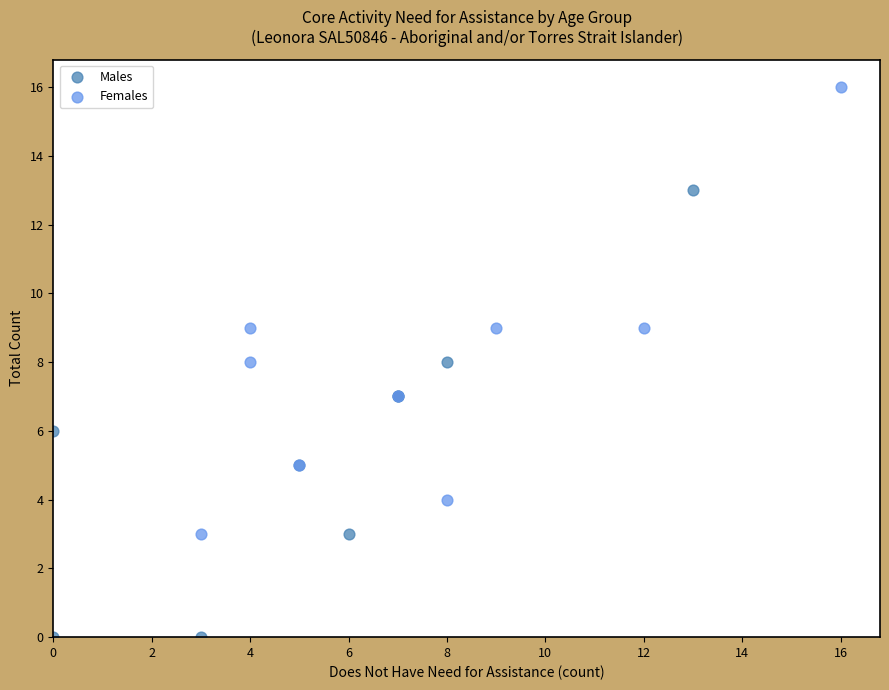

Which series reaches the minimum Y coordinate?

Males